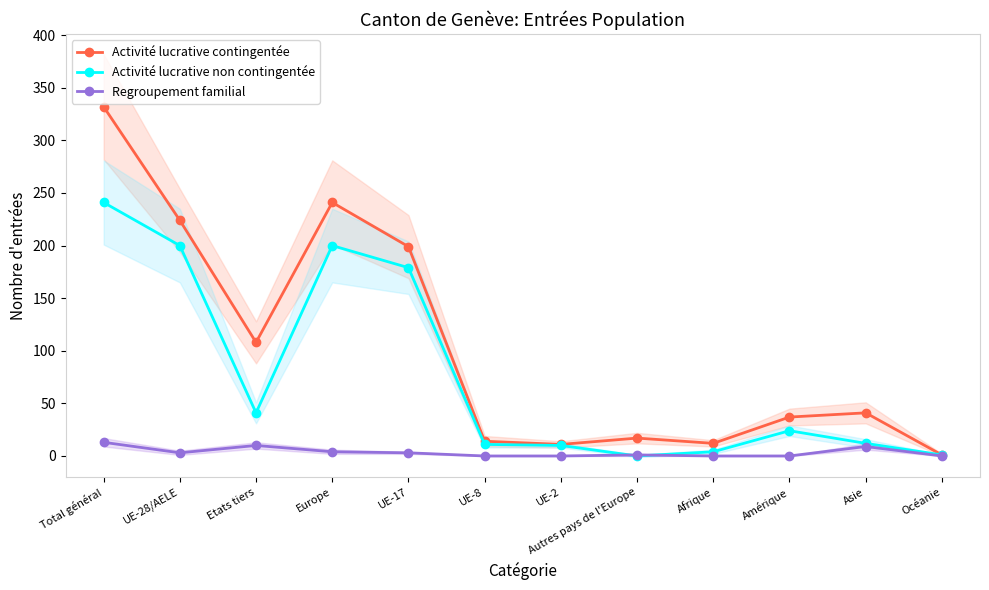

What is the maximum value for Regroupement familial?

13